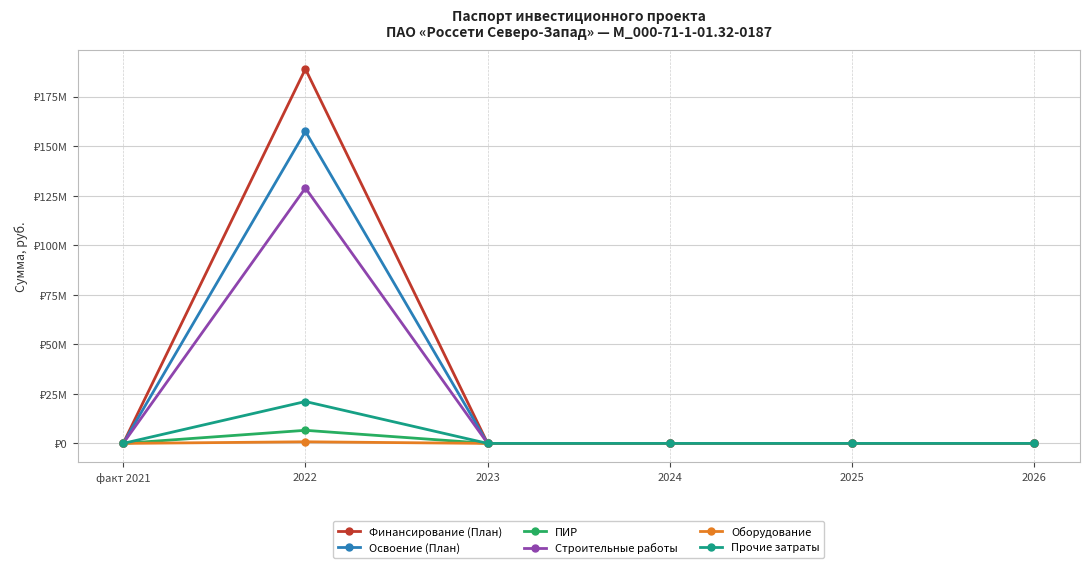

True or false: Финансирование (План) has more than 1 points higher than both neighbors.

False